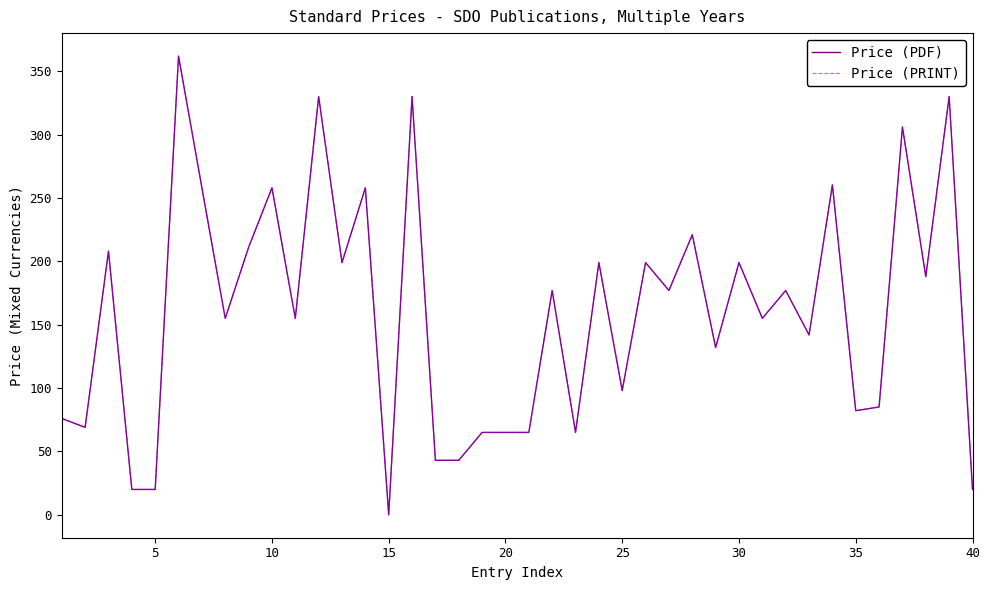

What is the sum of all Price (PRINT) values?

6402.5